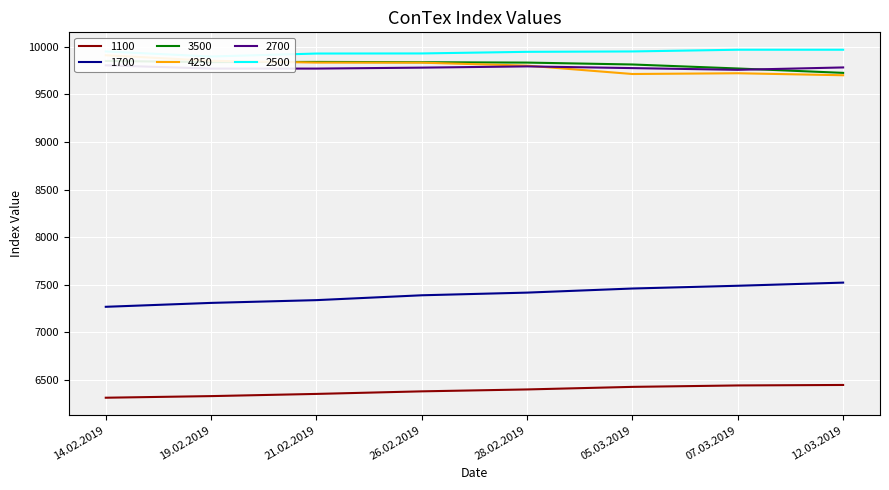

Where is the first local maximum for 3500?

21.02.2019